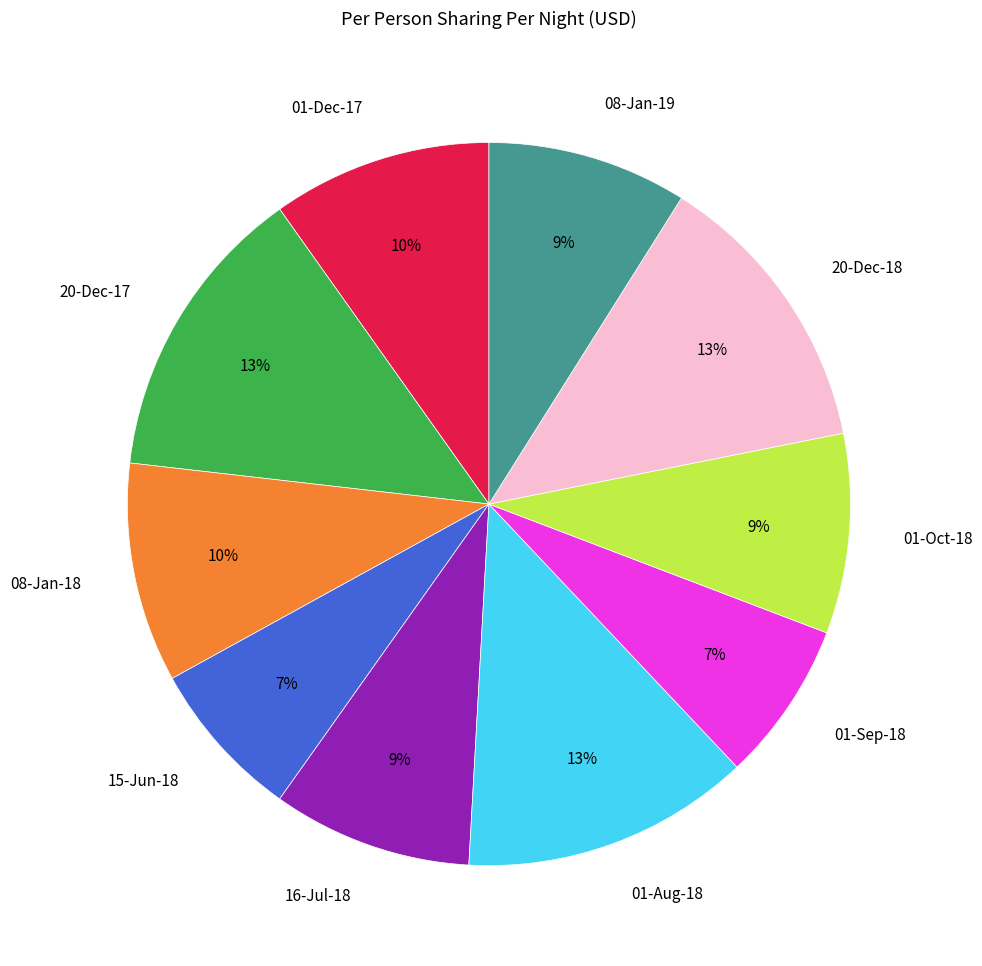

To the nearest percent, what is the average slice percentage?

10%